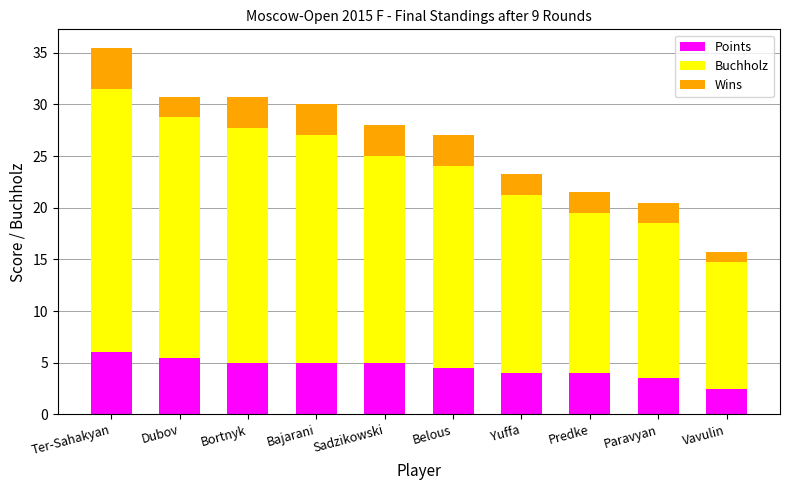

What is the difference between the maximum and minimum values in the Points series?

3.5